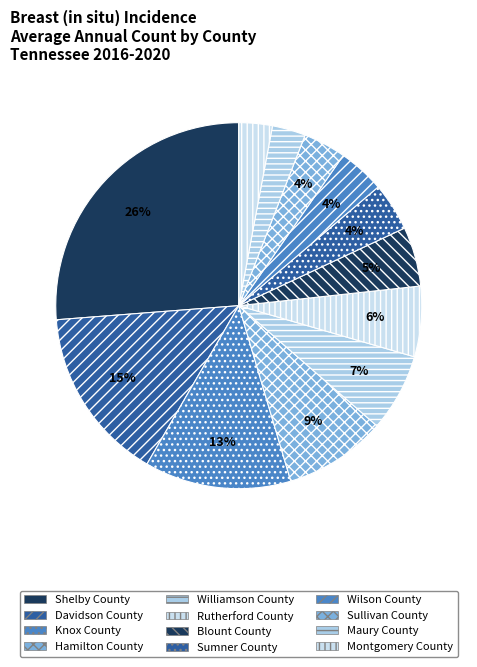

Which slice is the largest?

Shelby County